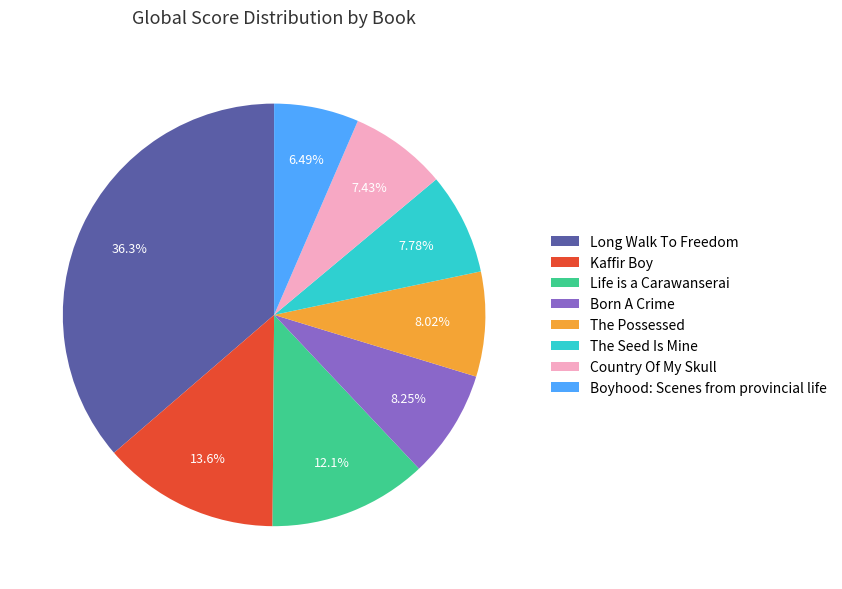

To the nearest percent, what is the average slice percentage?

12%